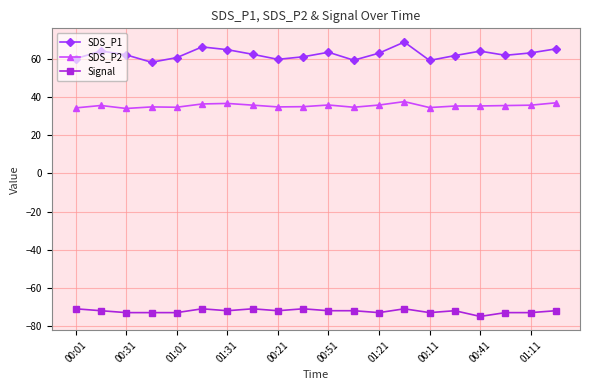

Which series has the widest spread of values?

SDS_P1